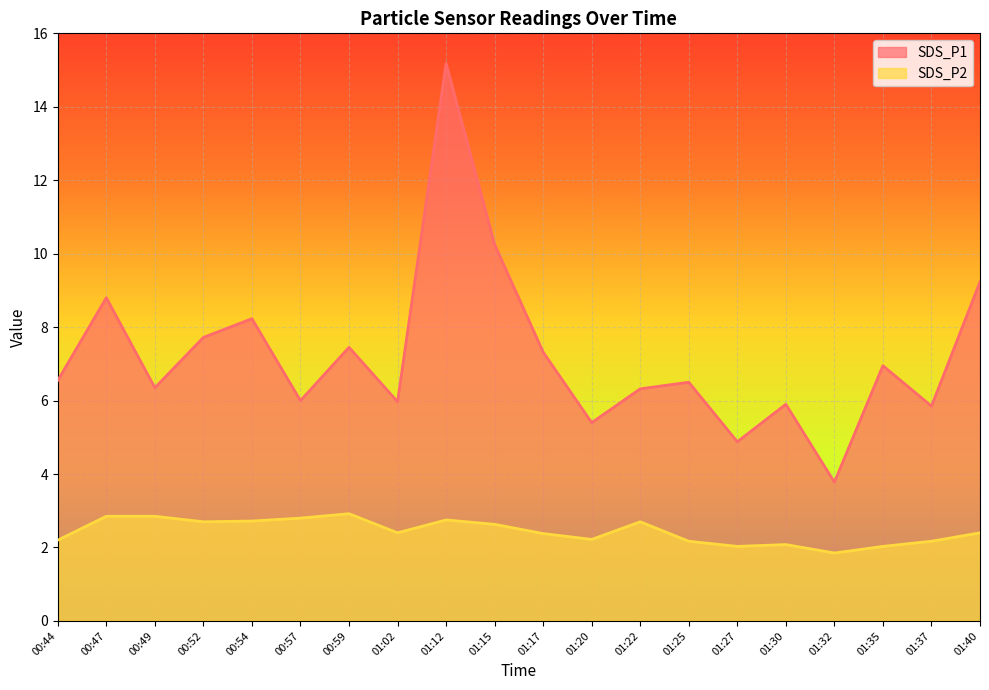

Reading right to left, what are all the values shown in this chart?

SDS_P1: 01:40=9.2	01:37=5.8	01:35=7.0	01:32=3.8	01:30=5.9	01:27=4.9	01:25=6.5	01:22=6.3	01:20=5.4	01:17=7.3	01:15=10.2	01:12=15.2	01:02=6.0	00:59=7.5	00:57=6.0	00:54=8.2	00:52=7.7	00:49=6.3	00:47=8.8	00:44=6.5
SDS_P2: 01:40=2.4	01:37=2.2	01:35=2.0	01:32=1.9	01:30=2.1	01:27=2.0	01:25=2.2	01:22=2.7	01:20=2.2	01:17=2.4	01:15=2.6	01:12=2.8	01:02=2.4	00:59=2.9	00:57=2.8	00:54=2.7	00:52=2.7	00:49=2.9	00:47=2.9	00:44=2.2